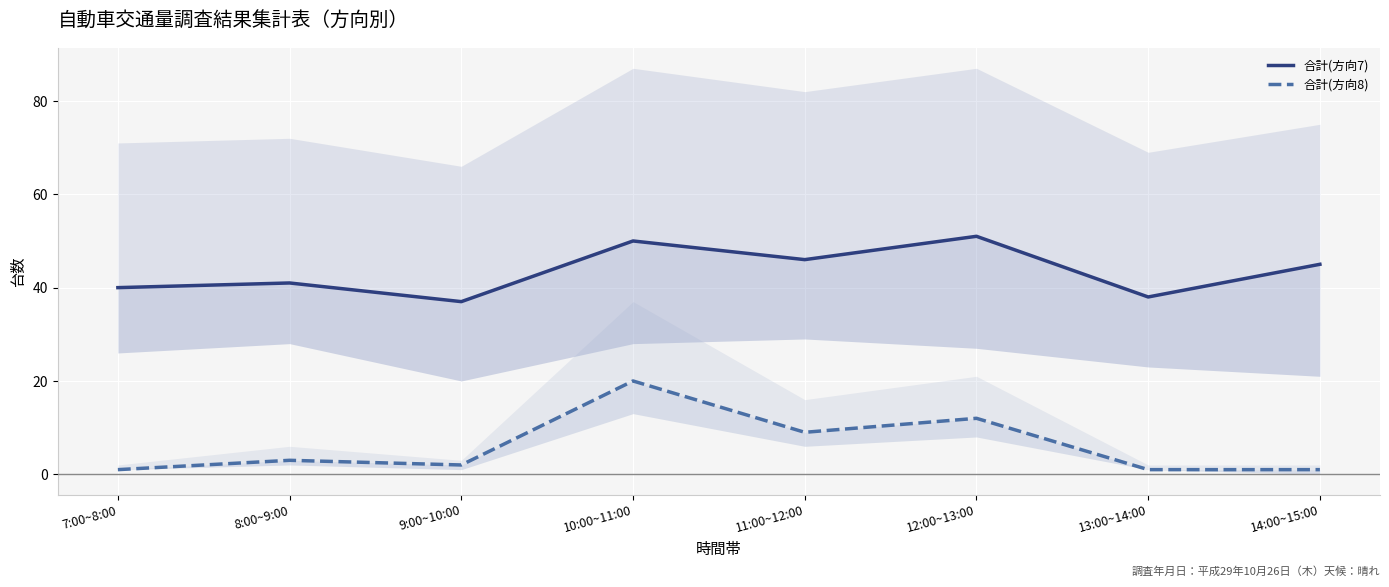

Reading left to right, list all the values displayed in this chart.

合計(方向7): 7:00~8:00=40	8:00~9:00=41	9:00~10:00=37	10:00~11:00=50	11:00~12:00=46	12:00~13:00=51	13:00~14:00=38	14:00~15:00=45
合計(方向8): 7:00~8:00=1	8:00~9:00=3	9:00~10:00=2	10:00~11:00=20	11:00~12:00=9	12:00~13:00=12	13:00~14:00=1	14:00~15:00=1